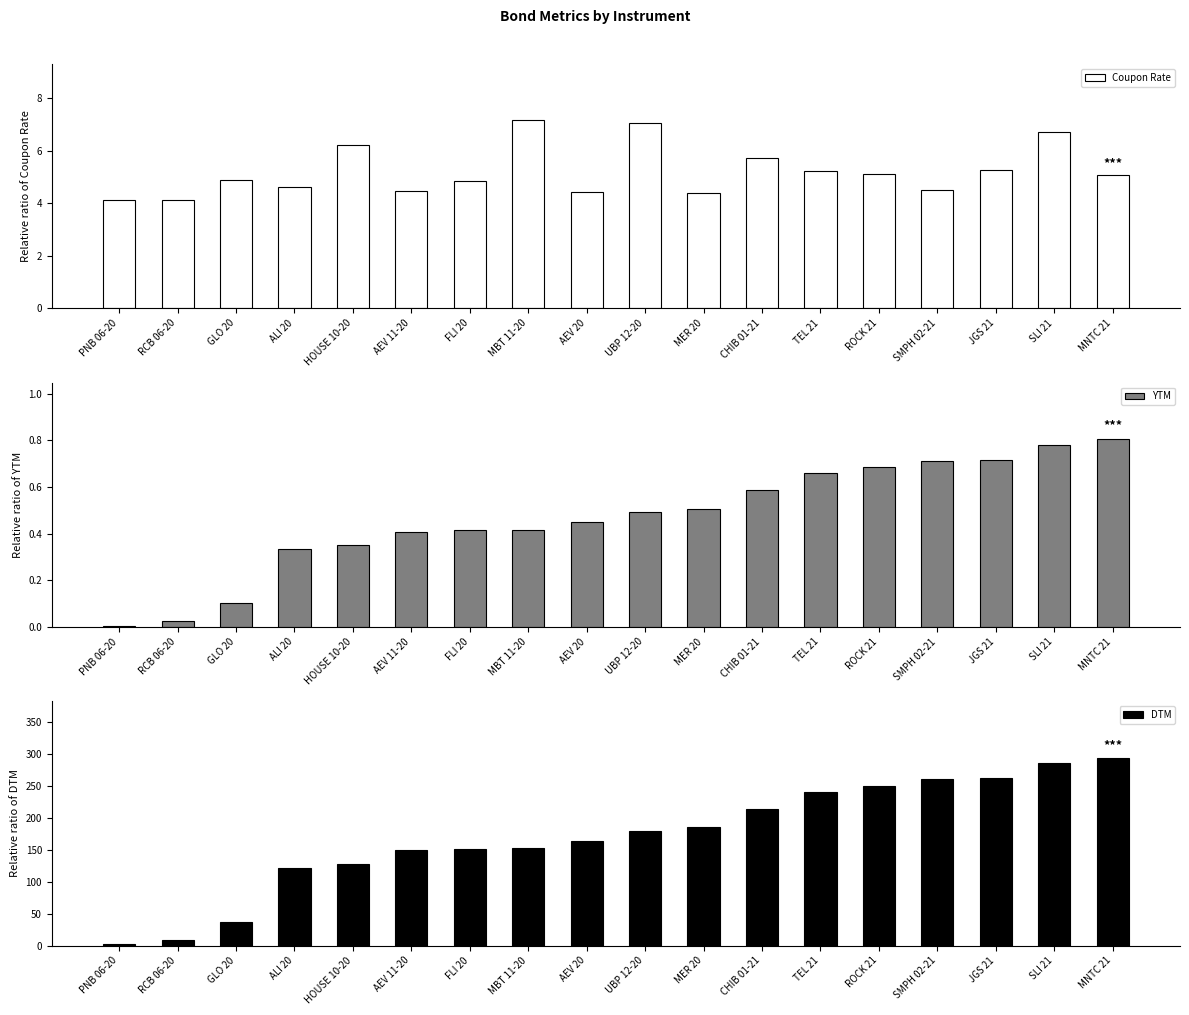

The YTM series shows 0.7 at JGS 21. True or false?

True